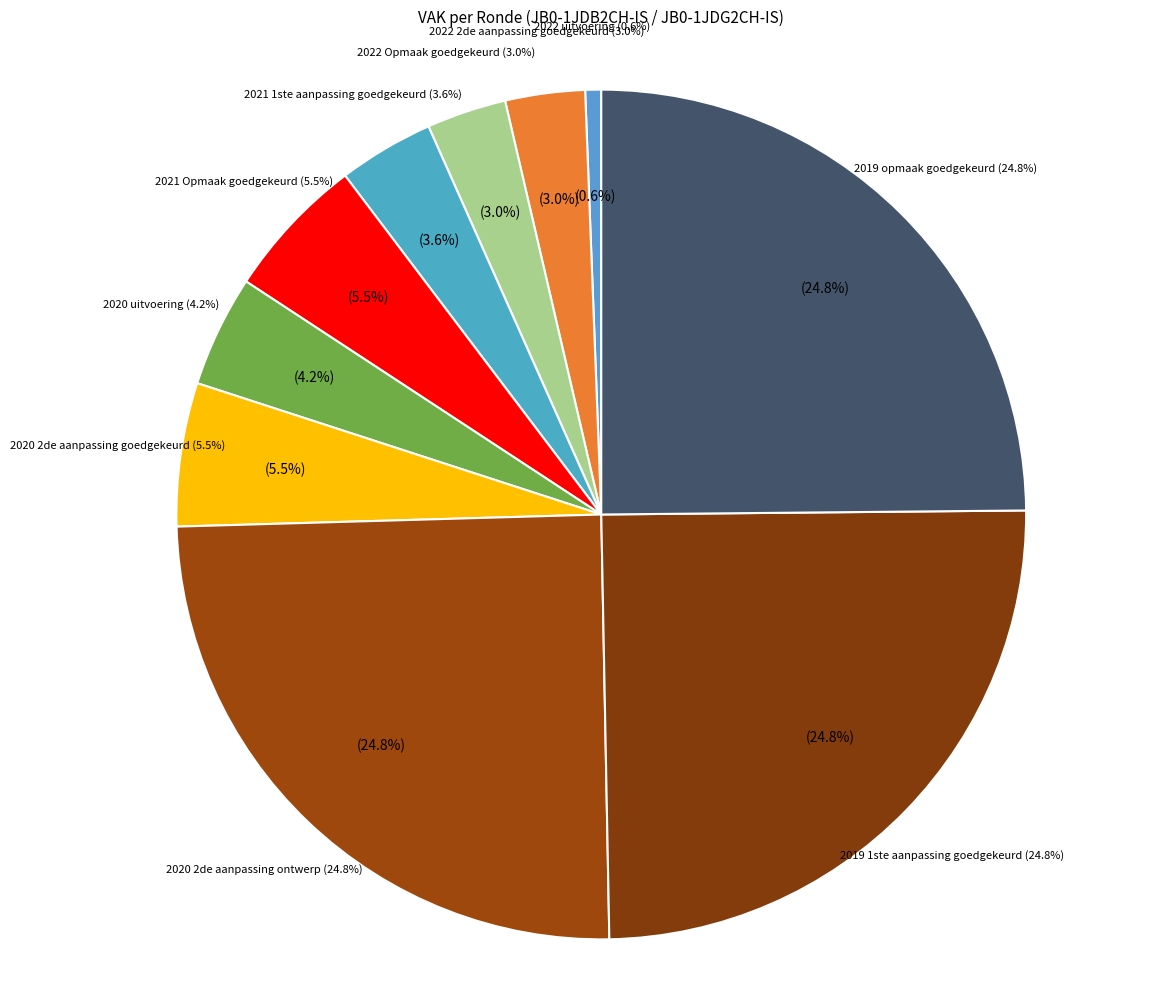

Which category has the biggest portion of the pie?

2020 2de aanpassing ontwerp